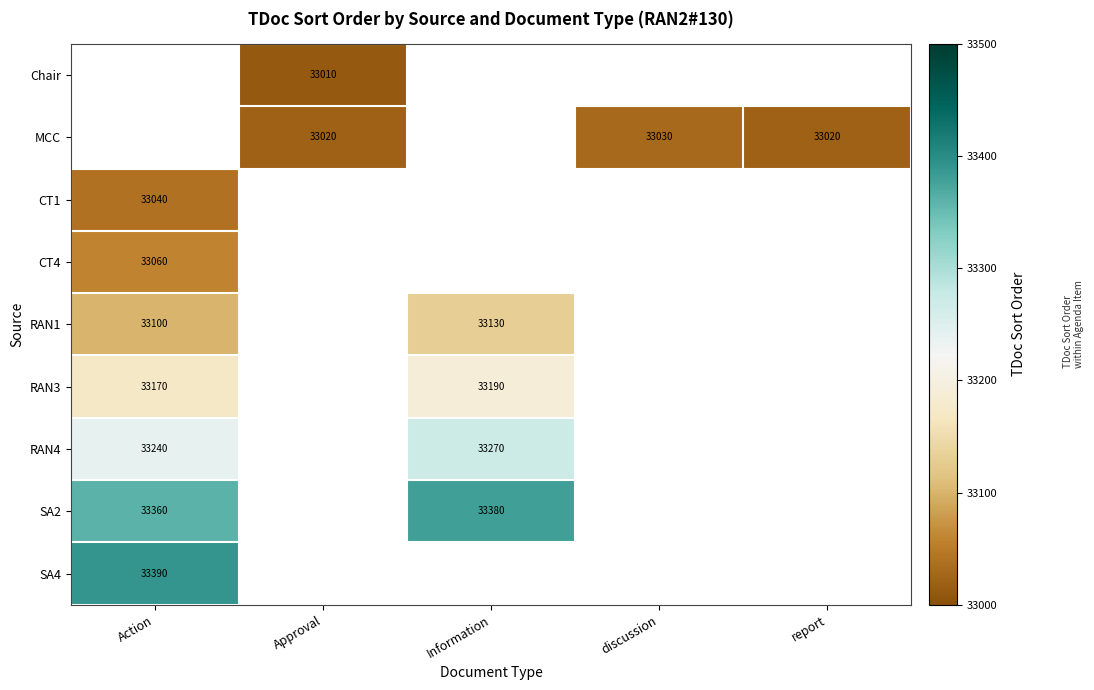

Between discussion and Information, which is larger?

Information